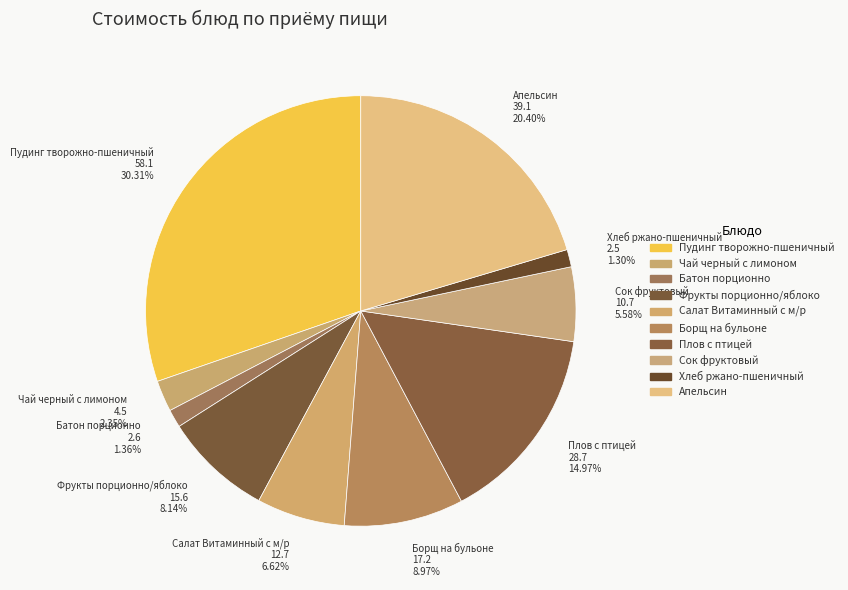

How many segments does this pie chart have?

10